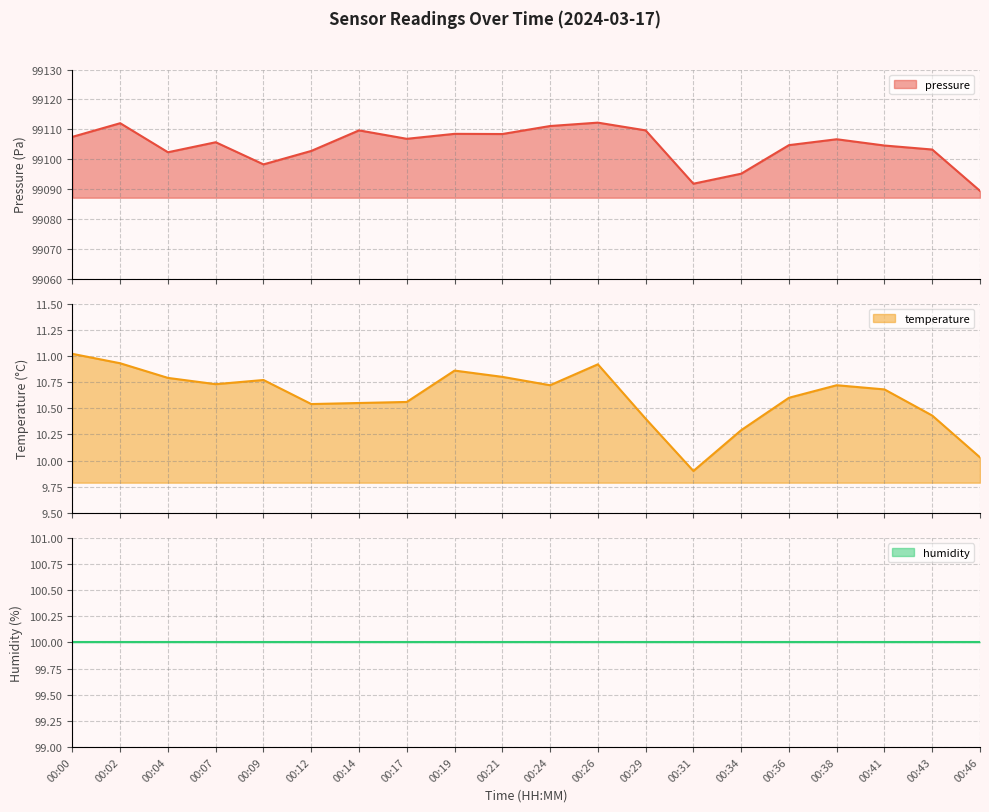

True or false: temperature and pressure cross at least once.

False